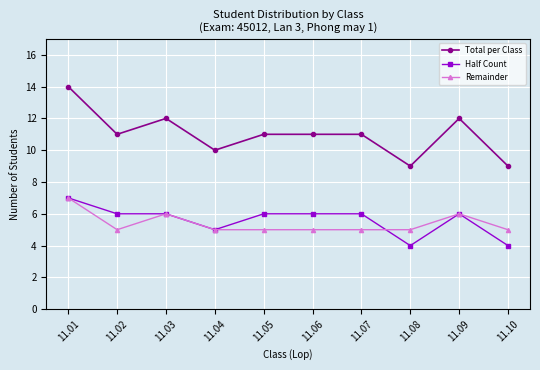

Where is the first local minimum for Total per Class?

11.02